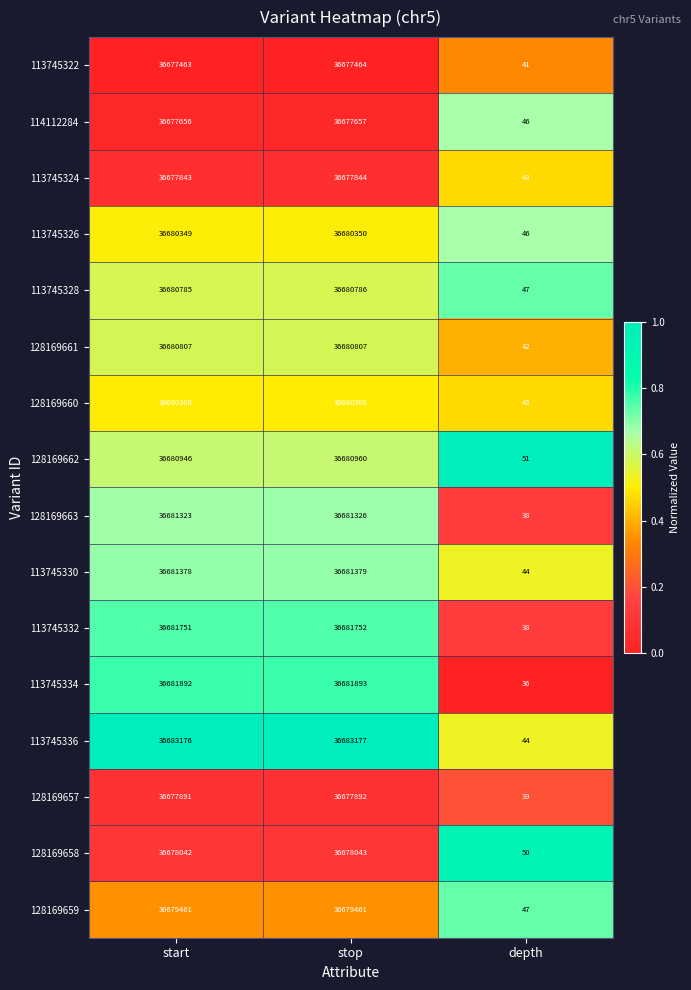

Which series has the largest total across all categories?

113745336